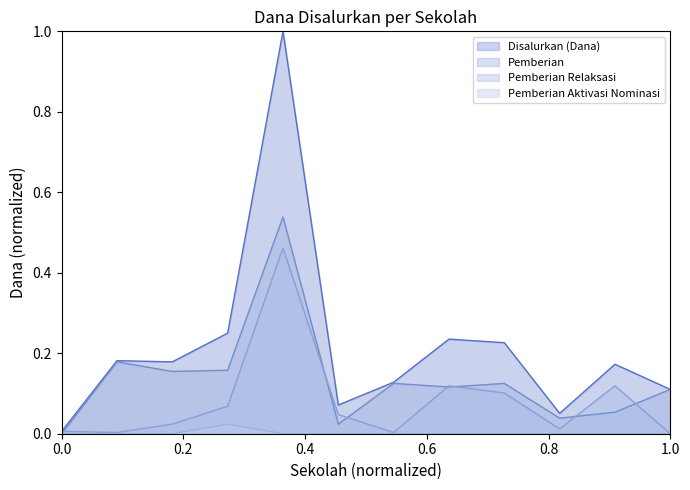

Between SD NEGERI 01 PANCA TUNGGAL JAYA and SD NEGERI 1 GEDUNG ASRI, which series saw the biggest shift?

Disalurkan (Dana)